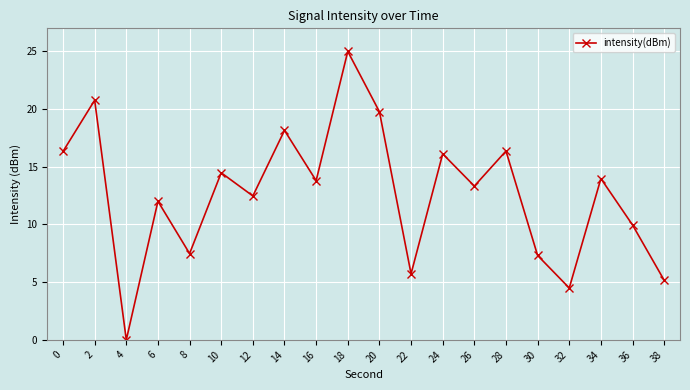

How many points are higher than both their immediate neighbors (excluding endpoints)?

8